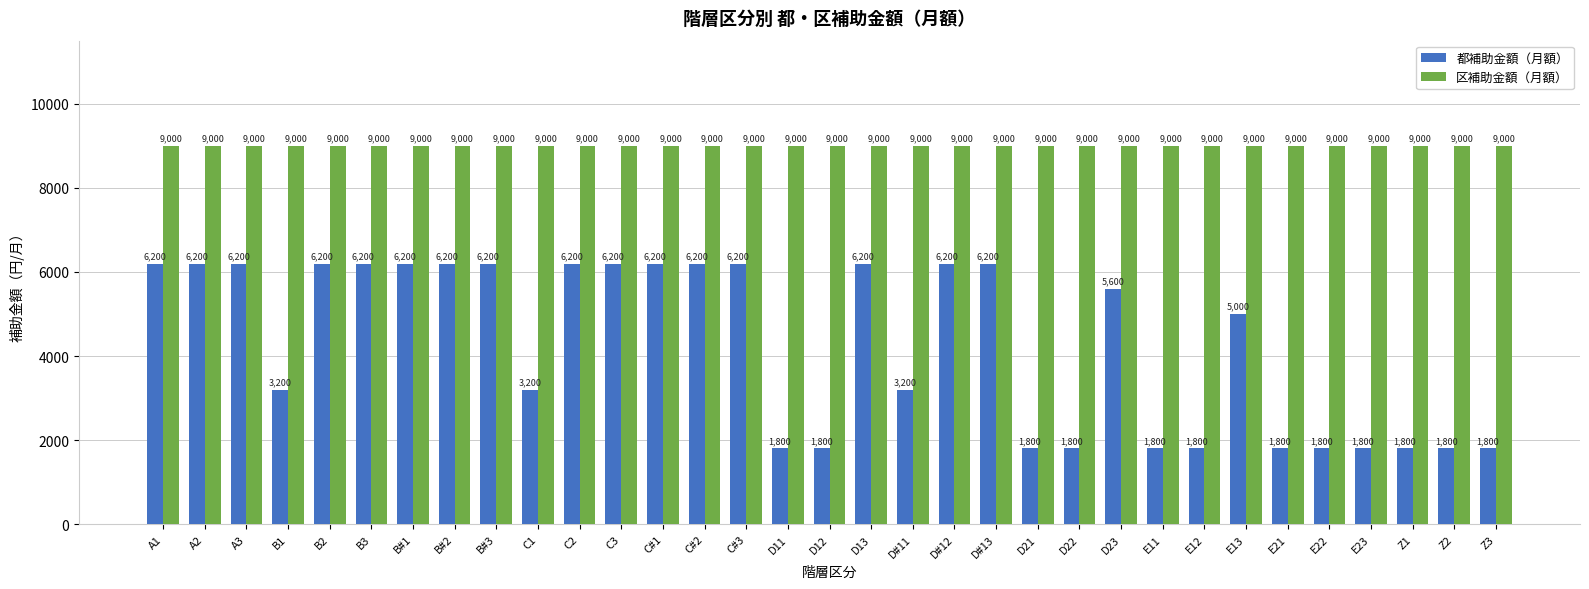

Is the value of 区補助金額（月額） at D12 greater than the value of 都補助金額（月額） at B2?

Yes